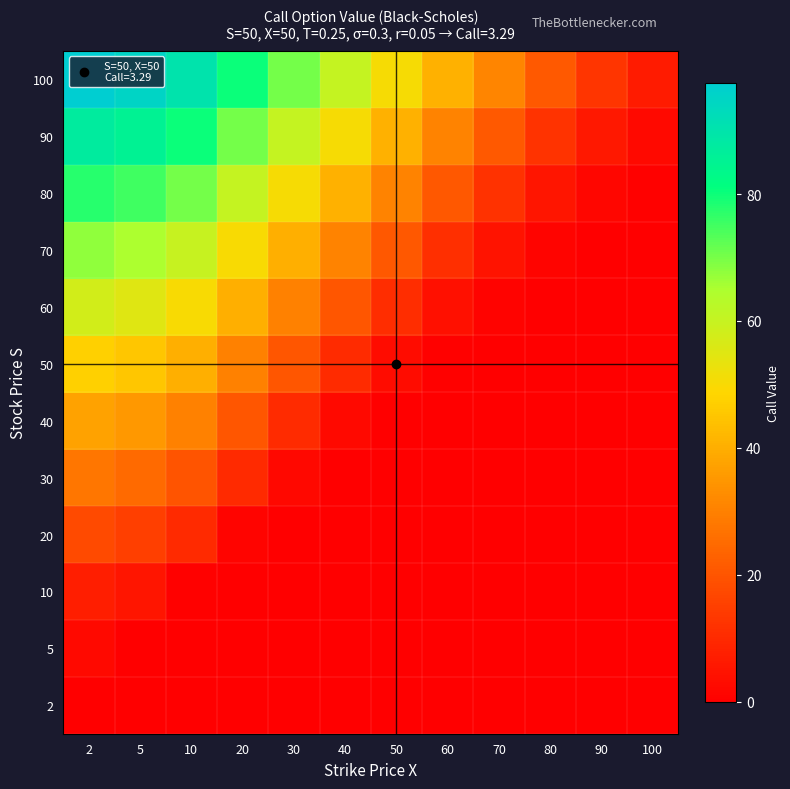

What is the total value across all series at 100?

9.4